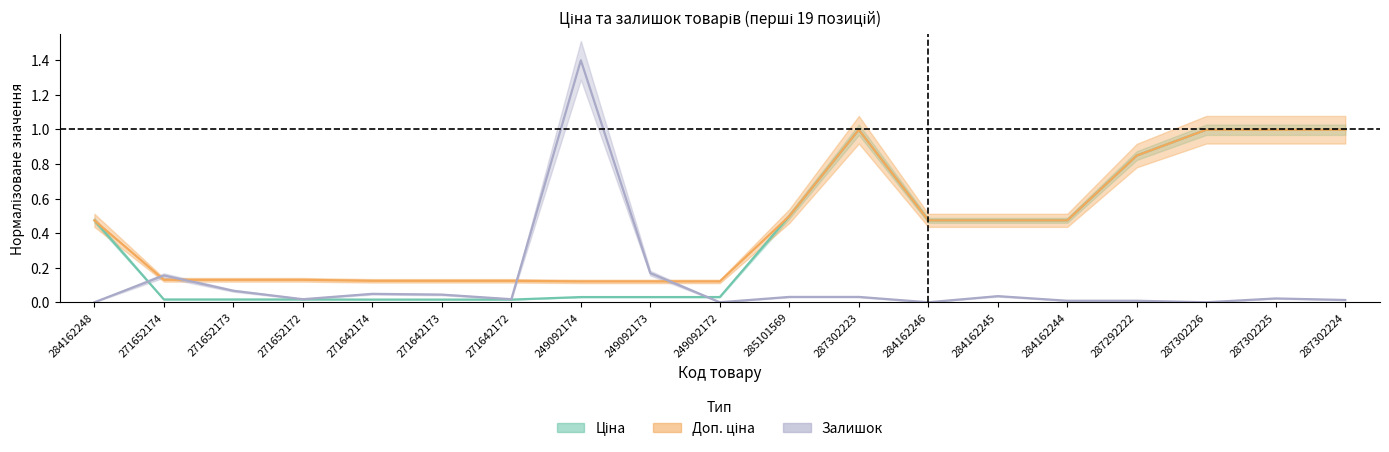

Between 271652174 and 285101569, which series saw the biggest shift?

Ціна